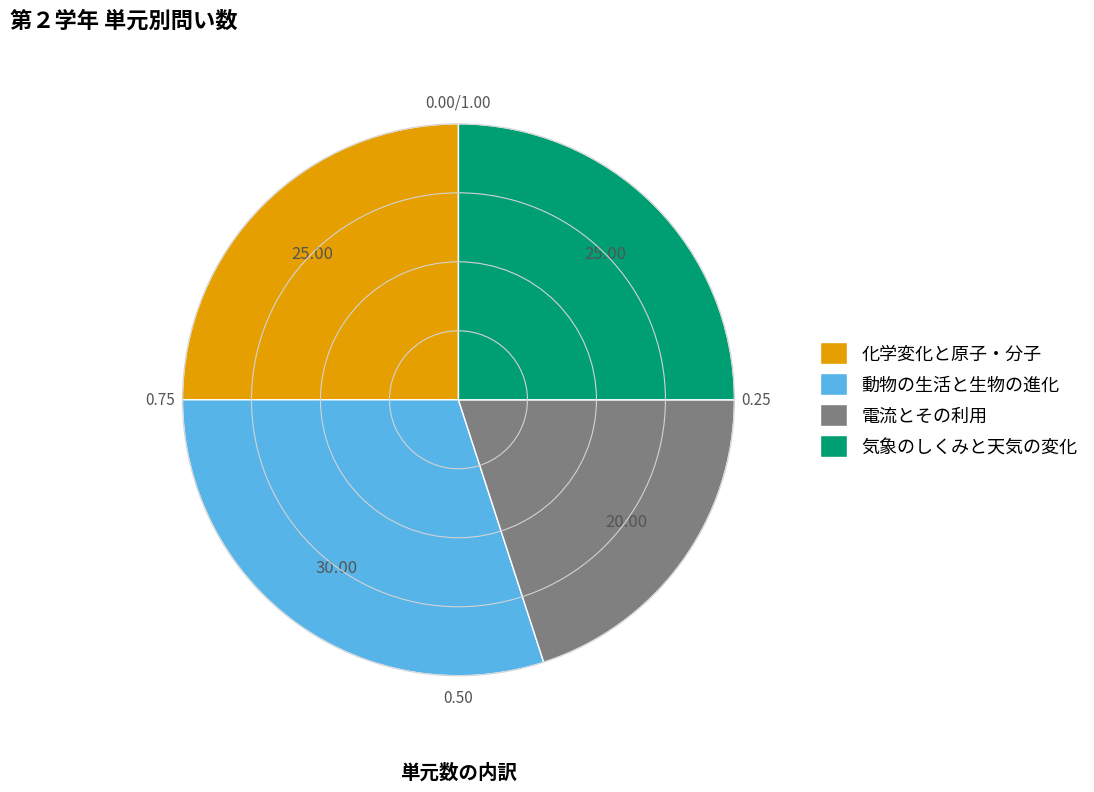

Is the sum of 化学変化と原子・分子 and 電流とその利用 greater than half?

No